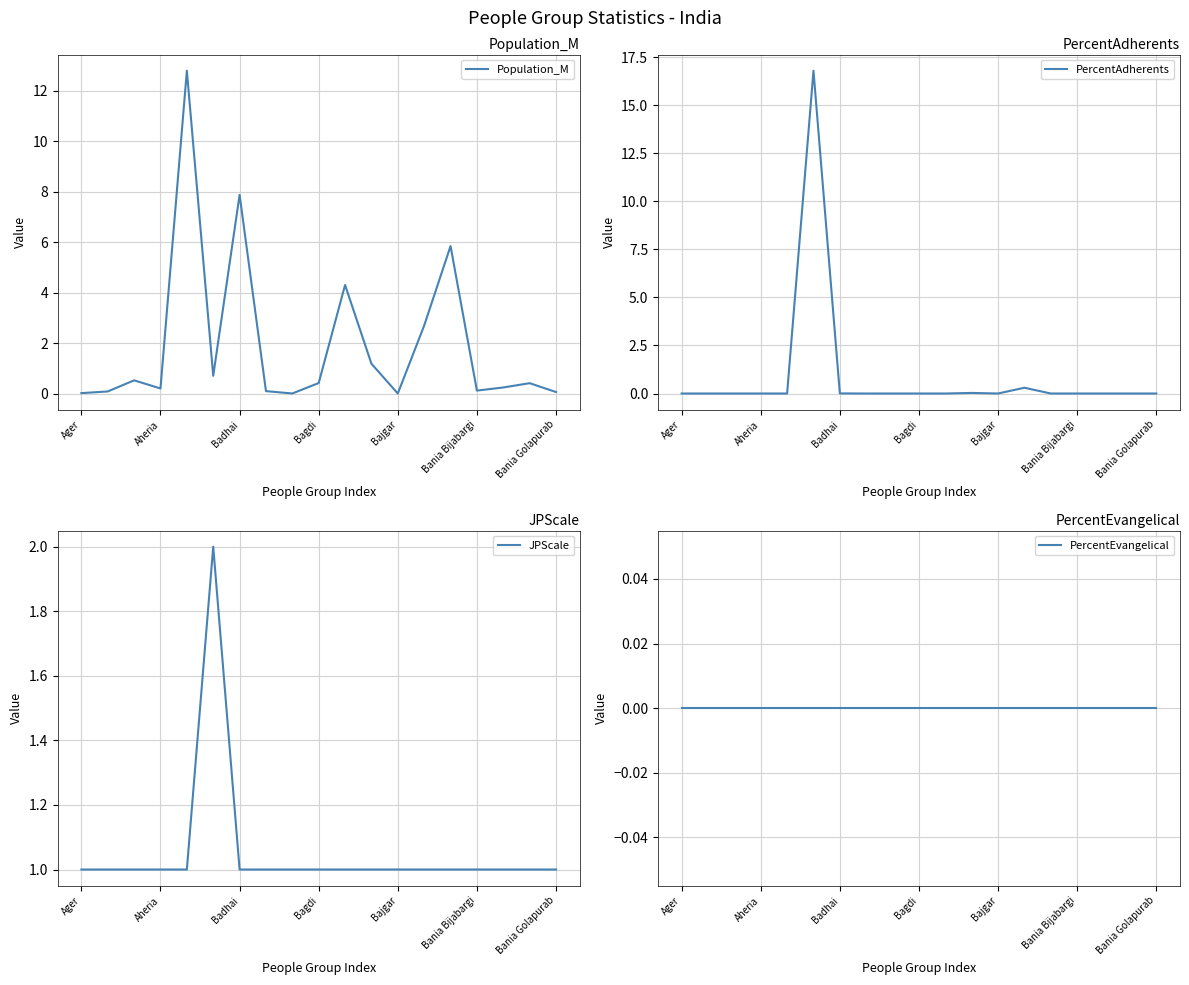

The value of PercentAdherents at 8 is 0.0. True or false?

True